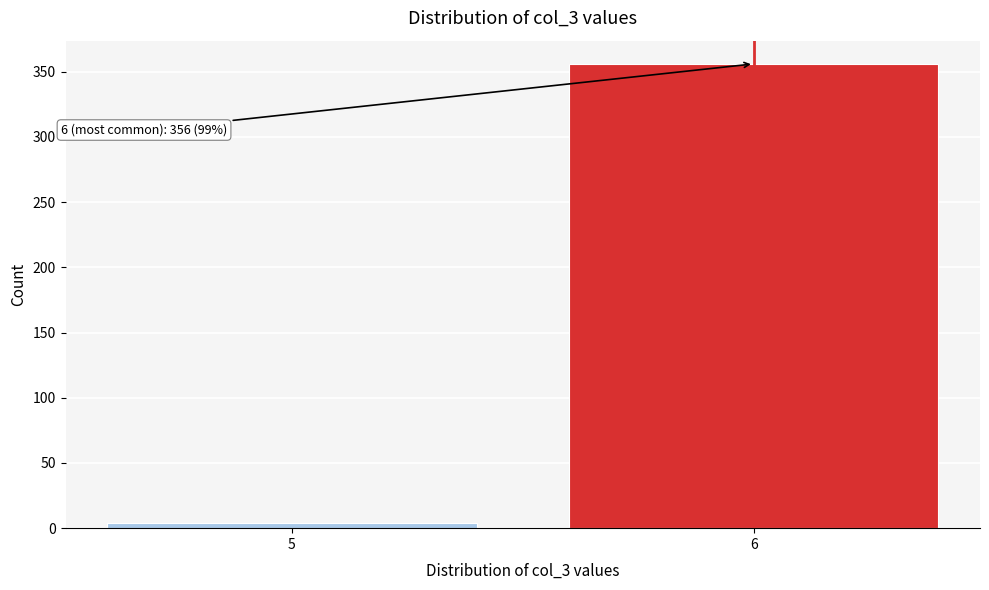

Reading right to left, extract all data points from this chart.

356	4